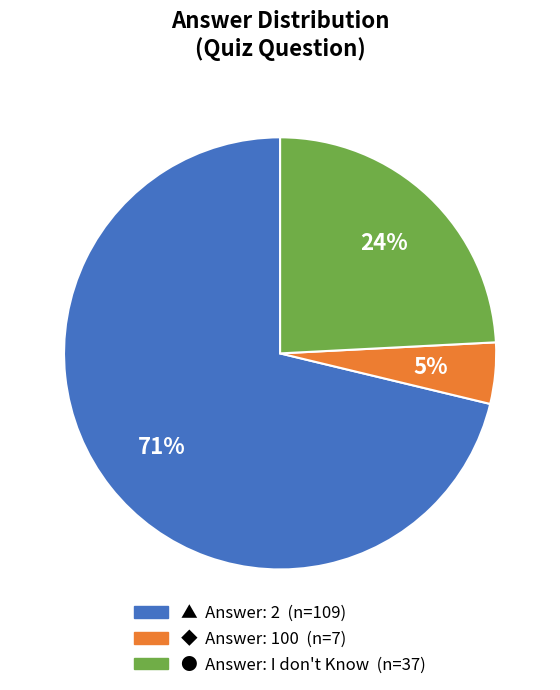

Does any single category account for the majority?

Yes